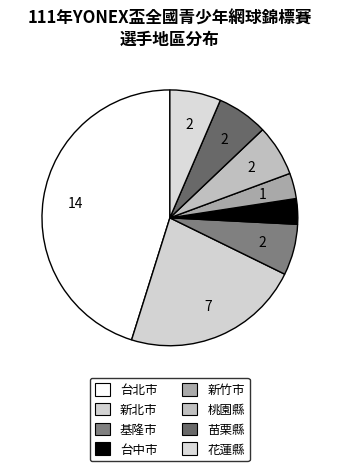

How many segments does this pie chart have?

8